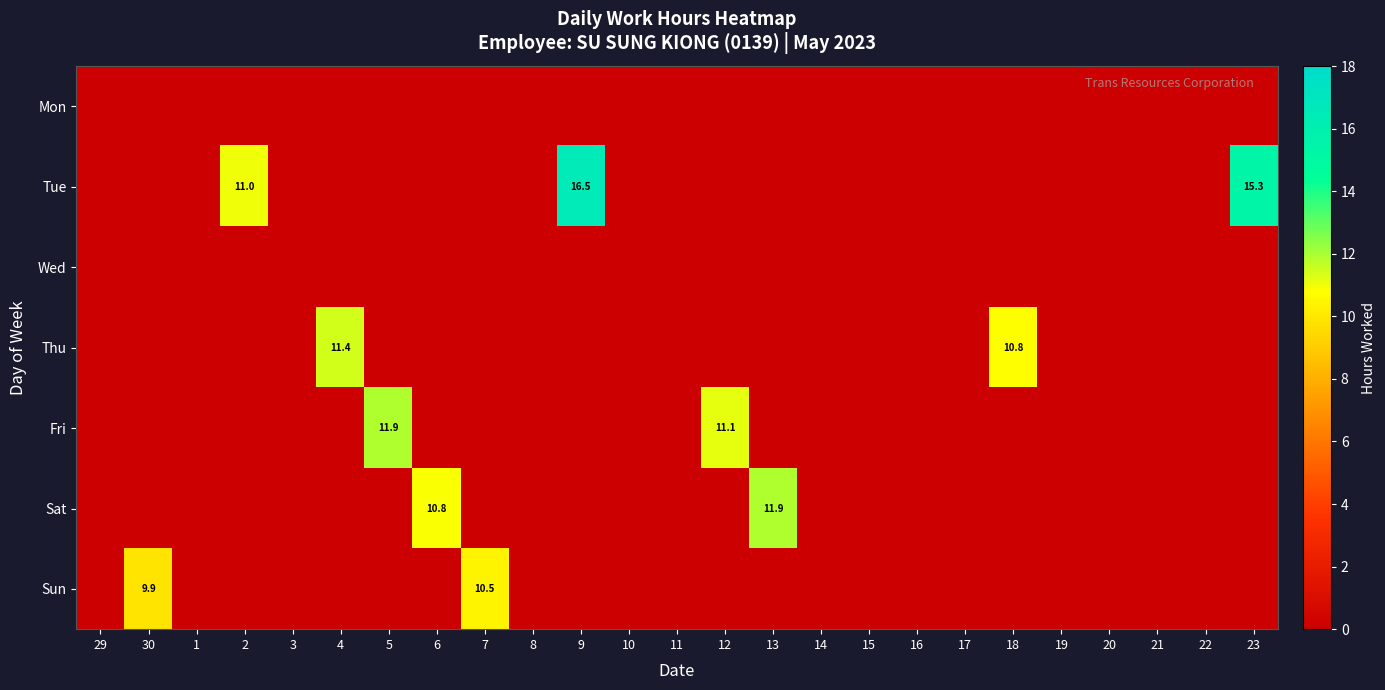

Which series has the largest range (max minus min)?

Tue